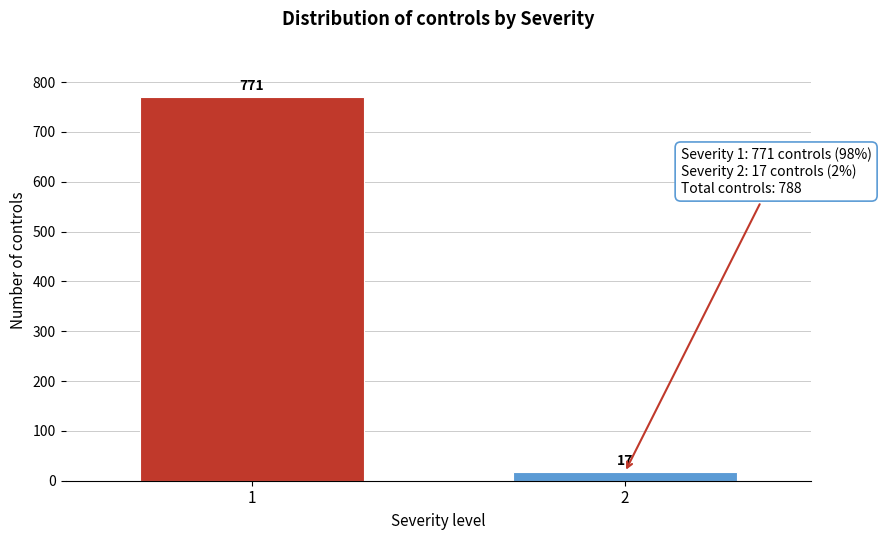

Reading right to left, list all the values displayed in this chart.

2=17	1=771